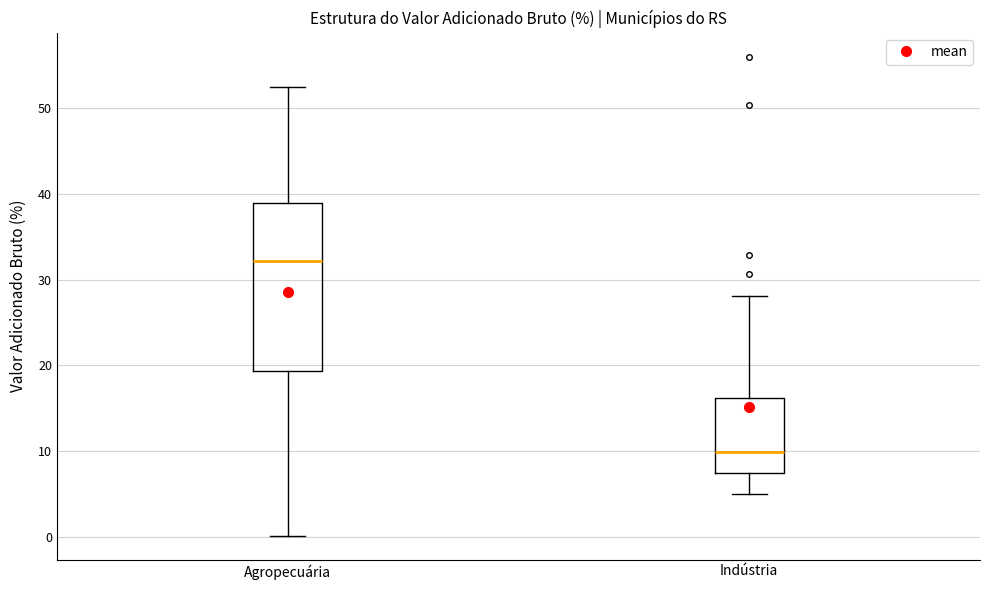

Which box is the tallest, from its lower edge to its upper edge?

Agropecuária